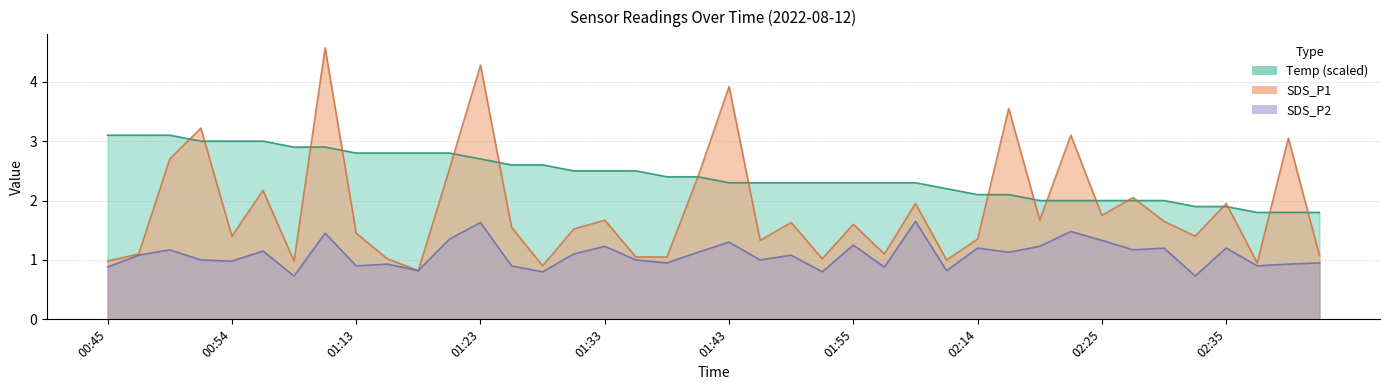

Which series changed the most between 01:15 and 02:42?

Temp